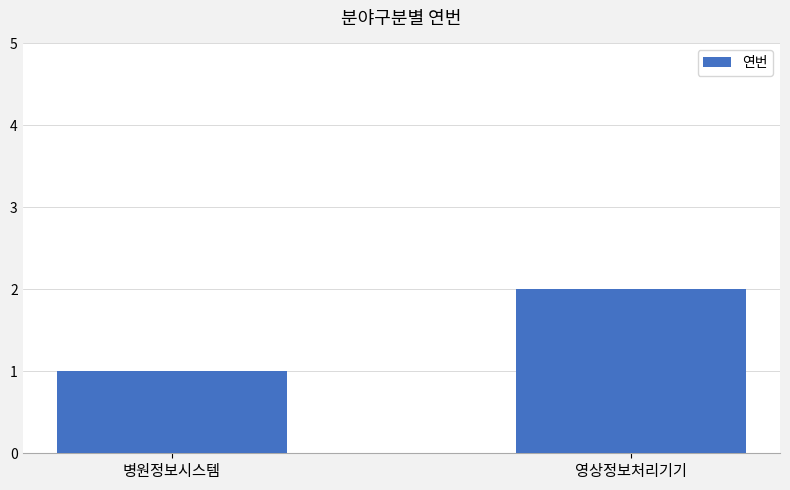

What is the smallest value displayed?

1